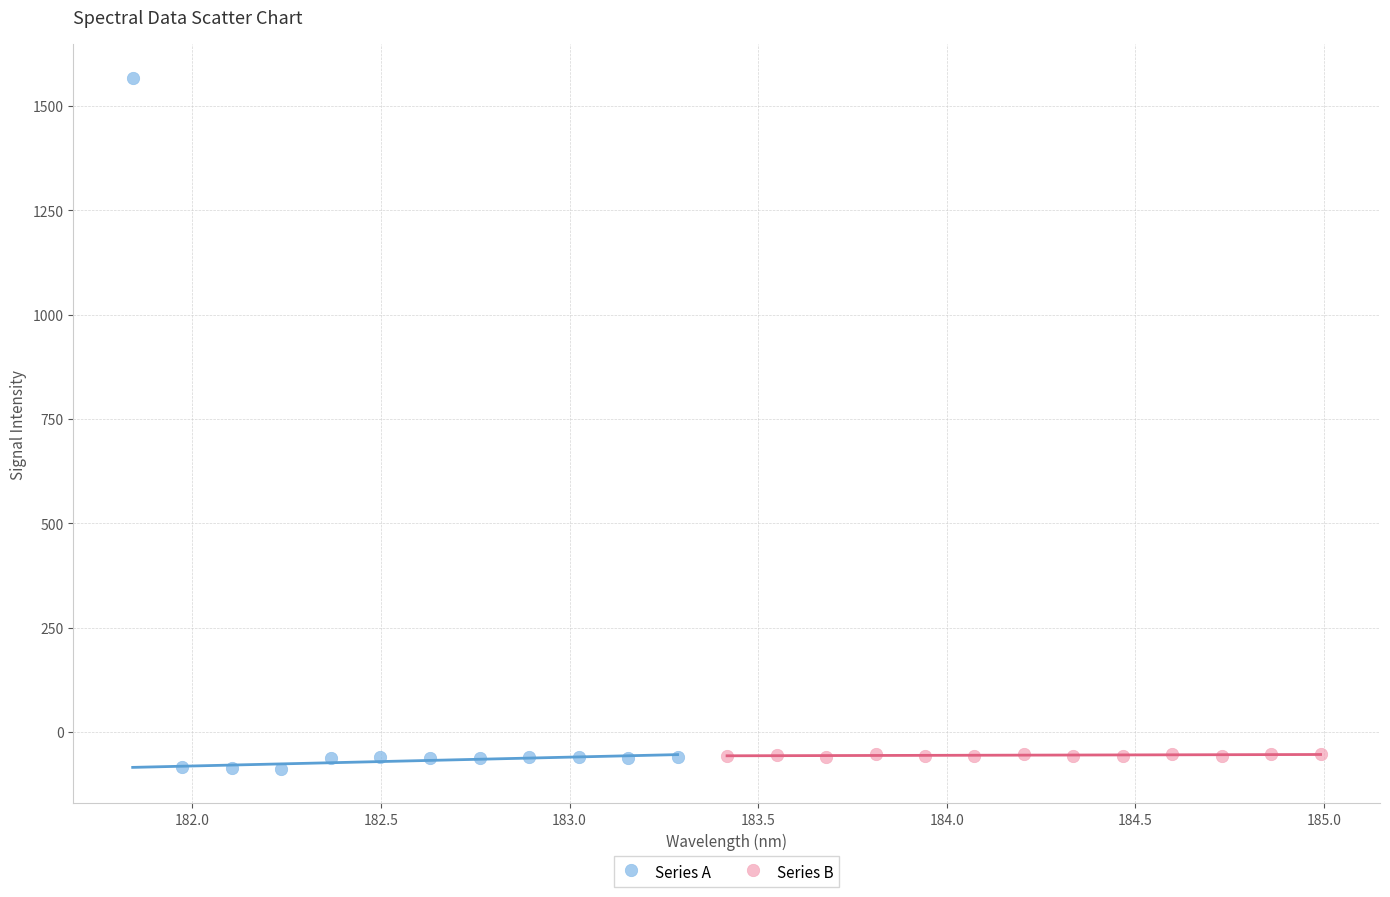

Which series has the widest spread of Y values?

Series A